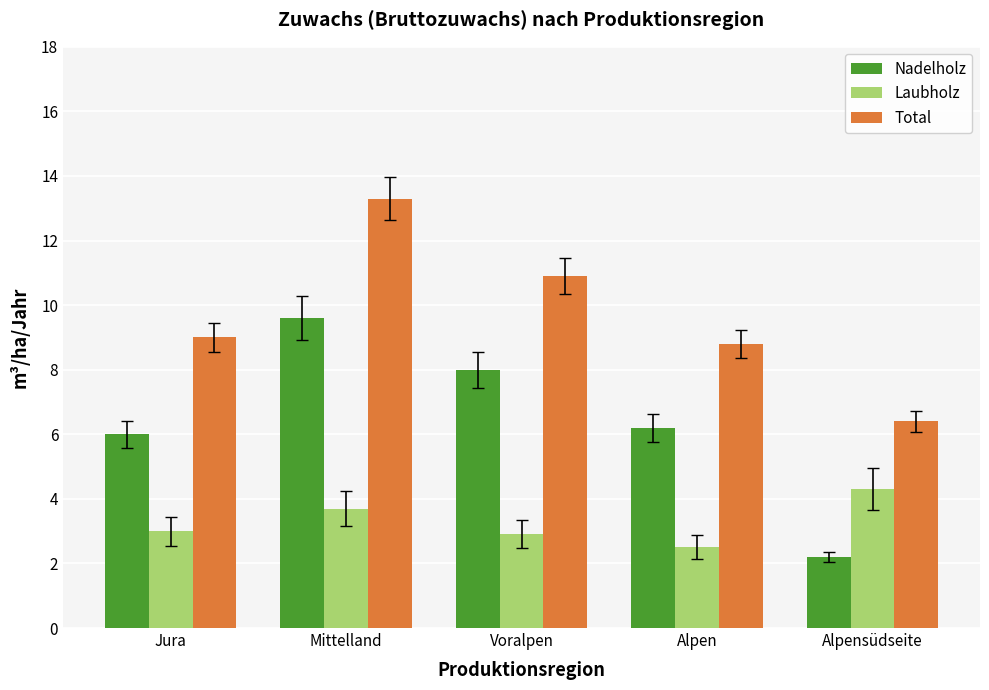

What is the value of the Laubholz bar at the 1st from the left?

3.0